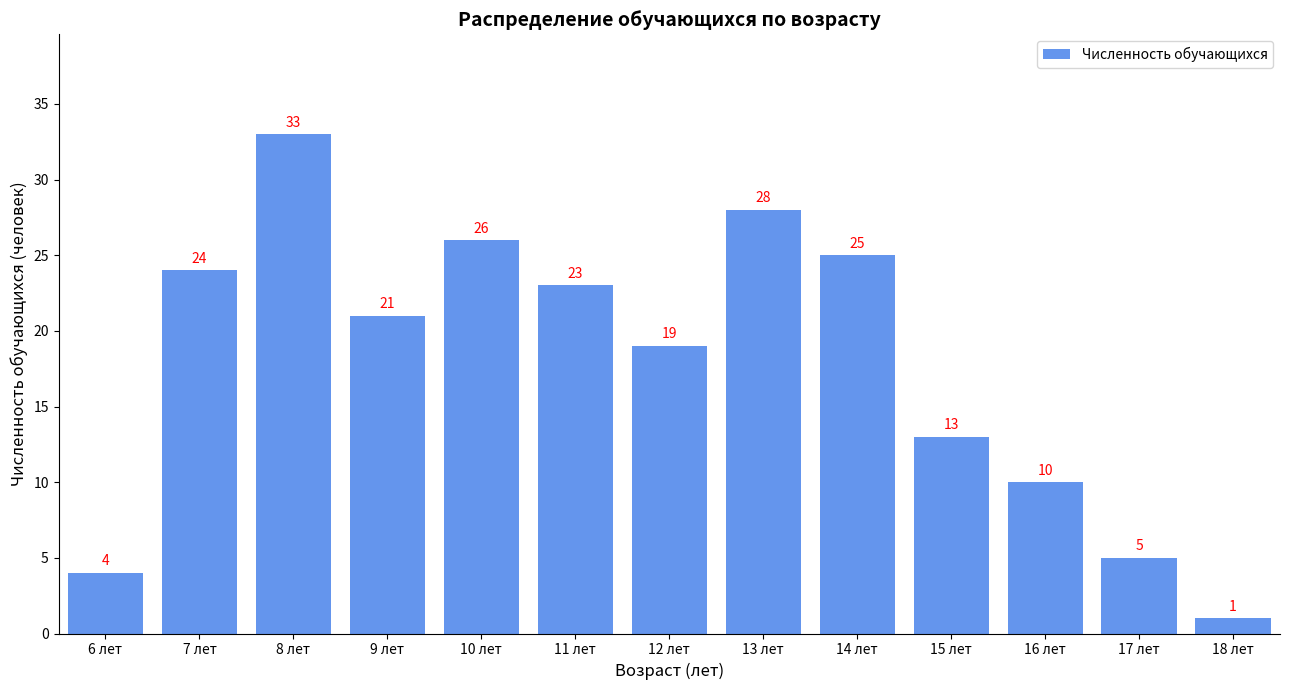

Reading right to left, transcribe all the data shown in this chart.

1	5	10	13	25	28	19	23	26	21	33	24	4